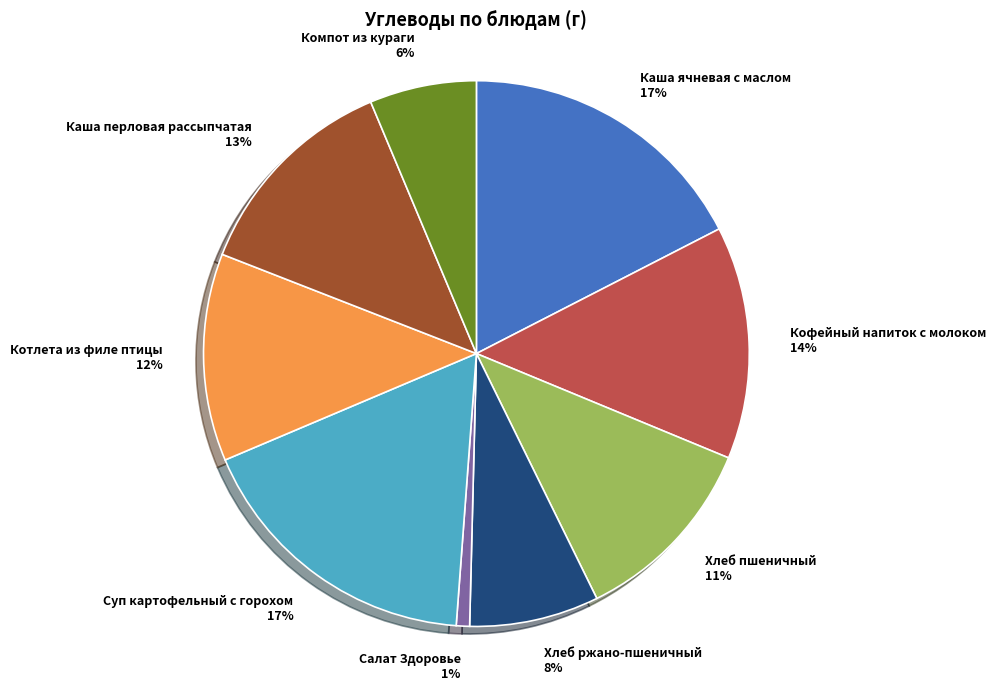

How many segments does this pie chart have?

9